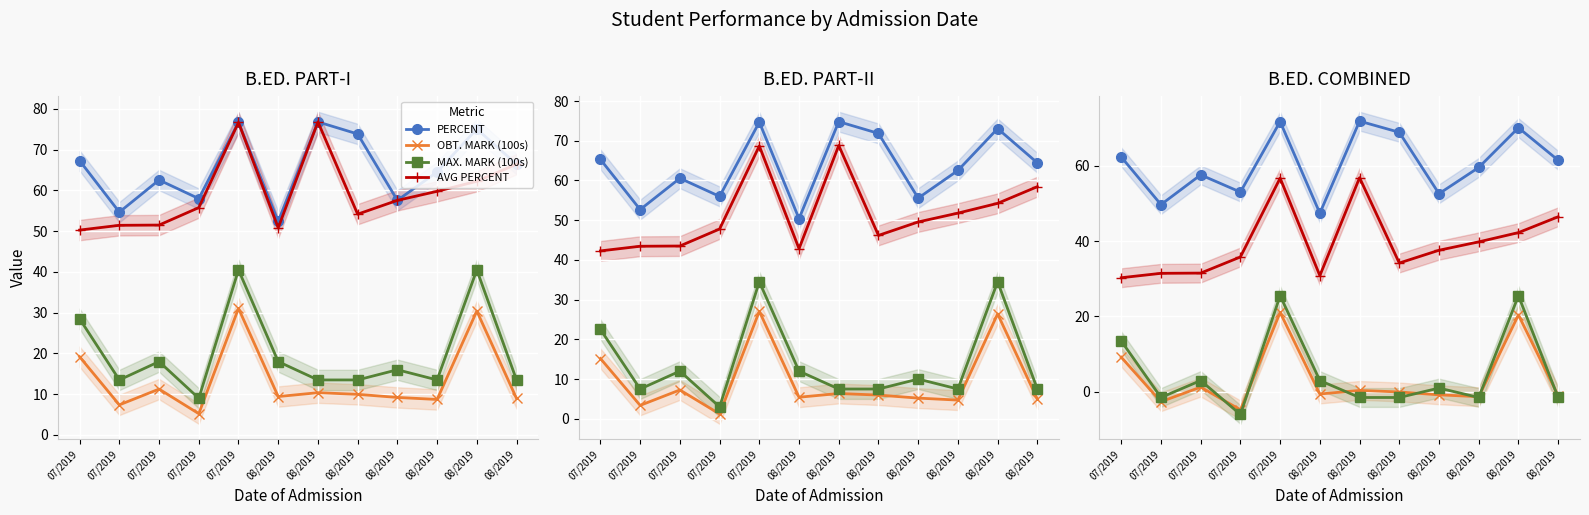

At which label does AVG PERCENT reach its minimum?

07/2019